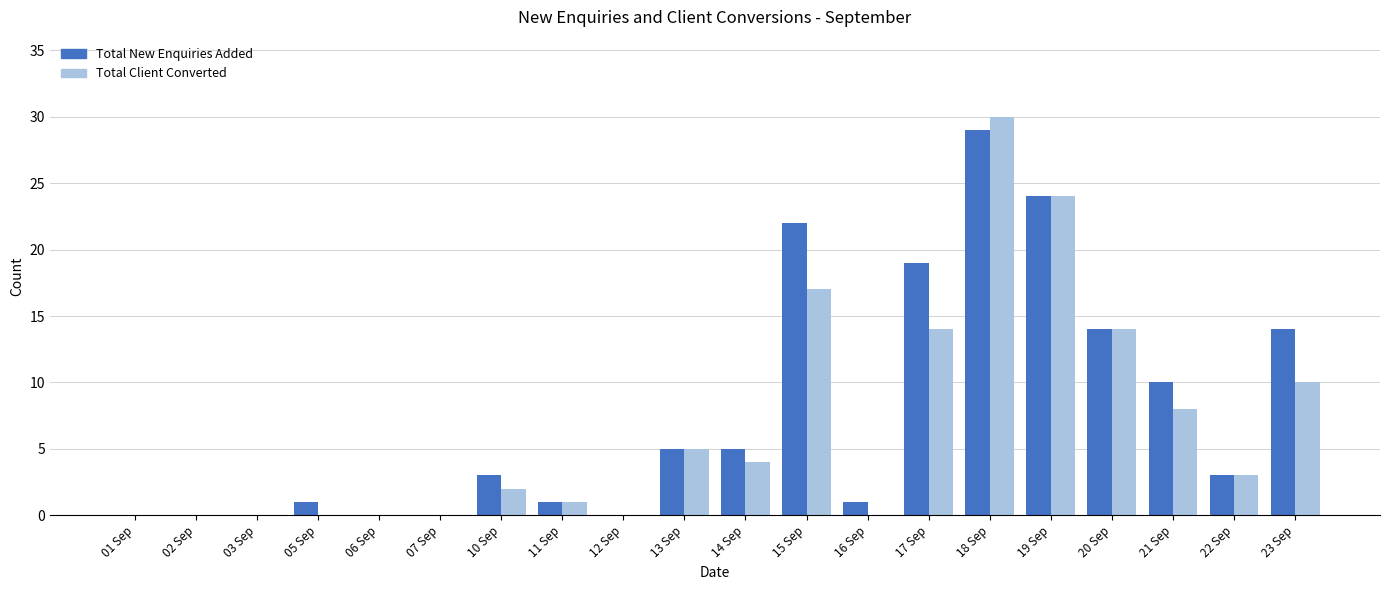

What is the difference between the Total New Enquiries Added values at 18 Sep and 21 Sep?

19